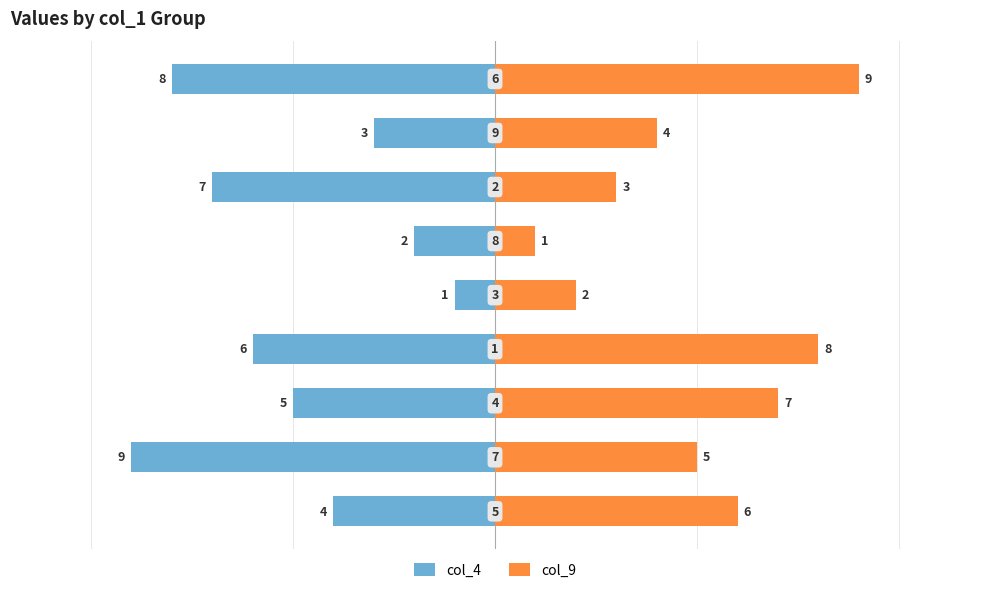

How many values in the col_4 series exceed -5?

4